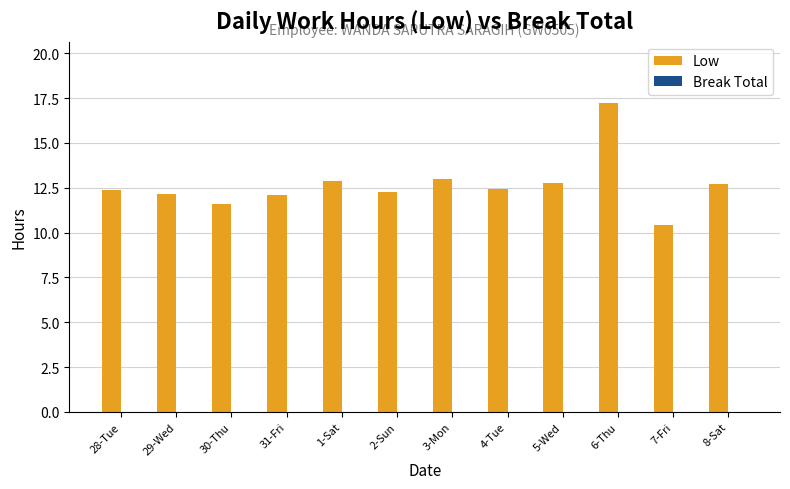

At which category does the chart reach its peak across all series?

6-Thu